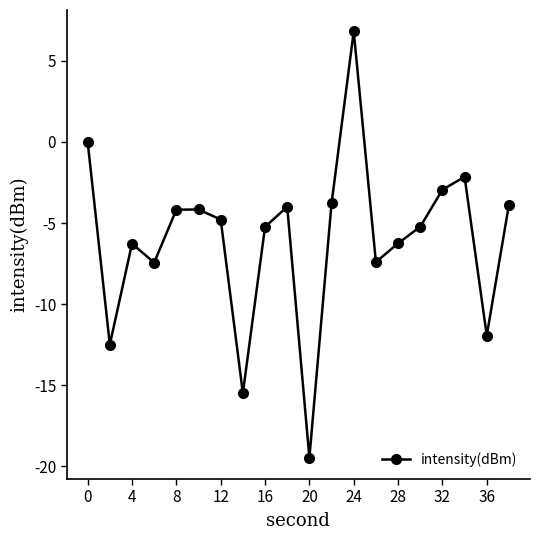

How many interior local peaks (higher than both neighbors) does the data have?

5